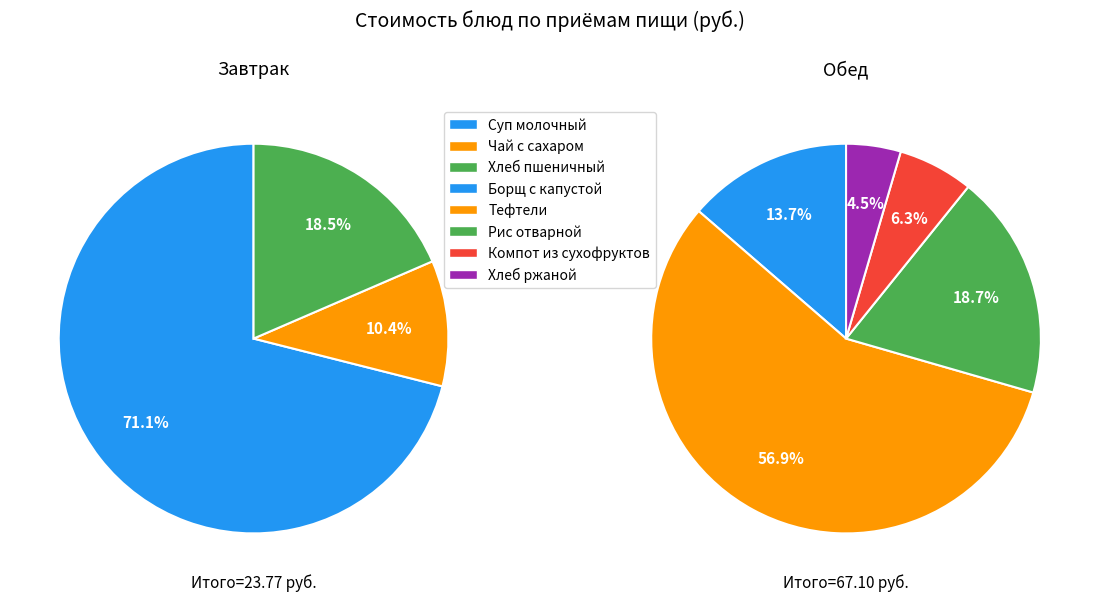

Which category accounts for the majority?

Обед (закуска+1+2+гарнир+сладкое+хлеб)